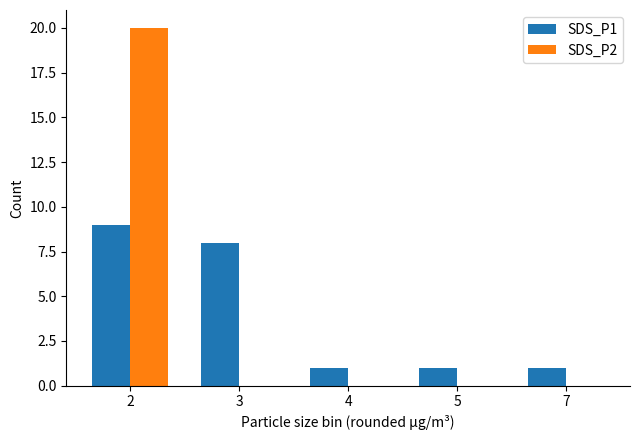

What is the sum of the SDS_P2 values at 2 and 3?

20